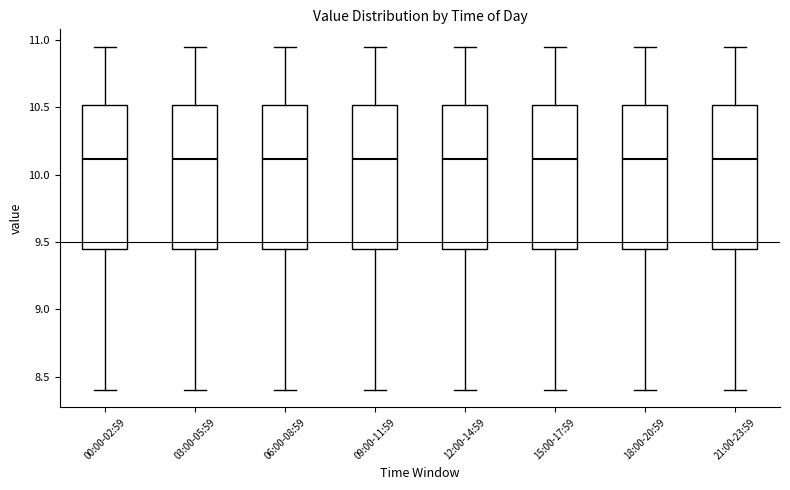

Where is the upper edge of the box for 03:00-05:59 on the y-axis? The values are not printed on the chart, so give them approximately, as read against the axis.

10.50